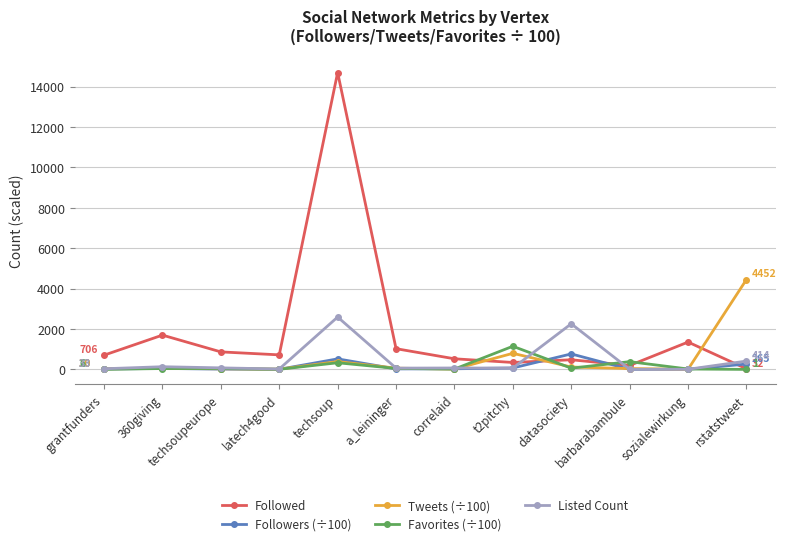

At how many categories does at least one series exceed 13019?

1